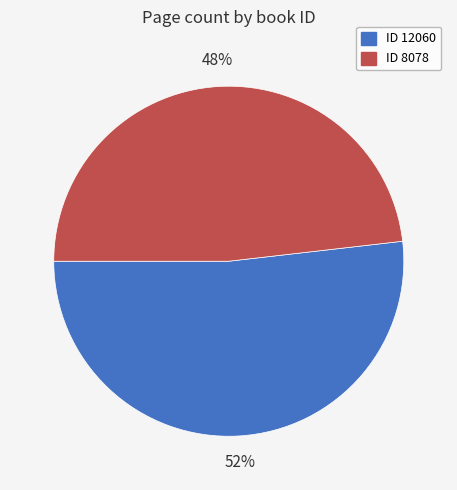

To the nearest percent, what is the difference between the largest and smallest slice percentages?

4%